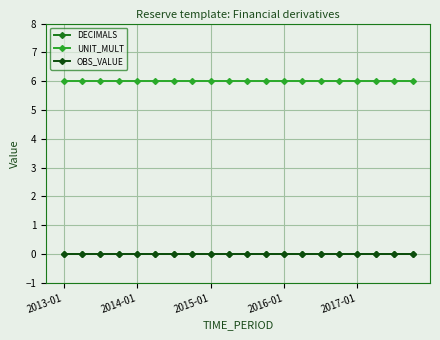

Where is DECIMALS nearest to the value 0?

2013-01